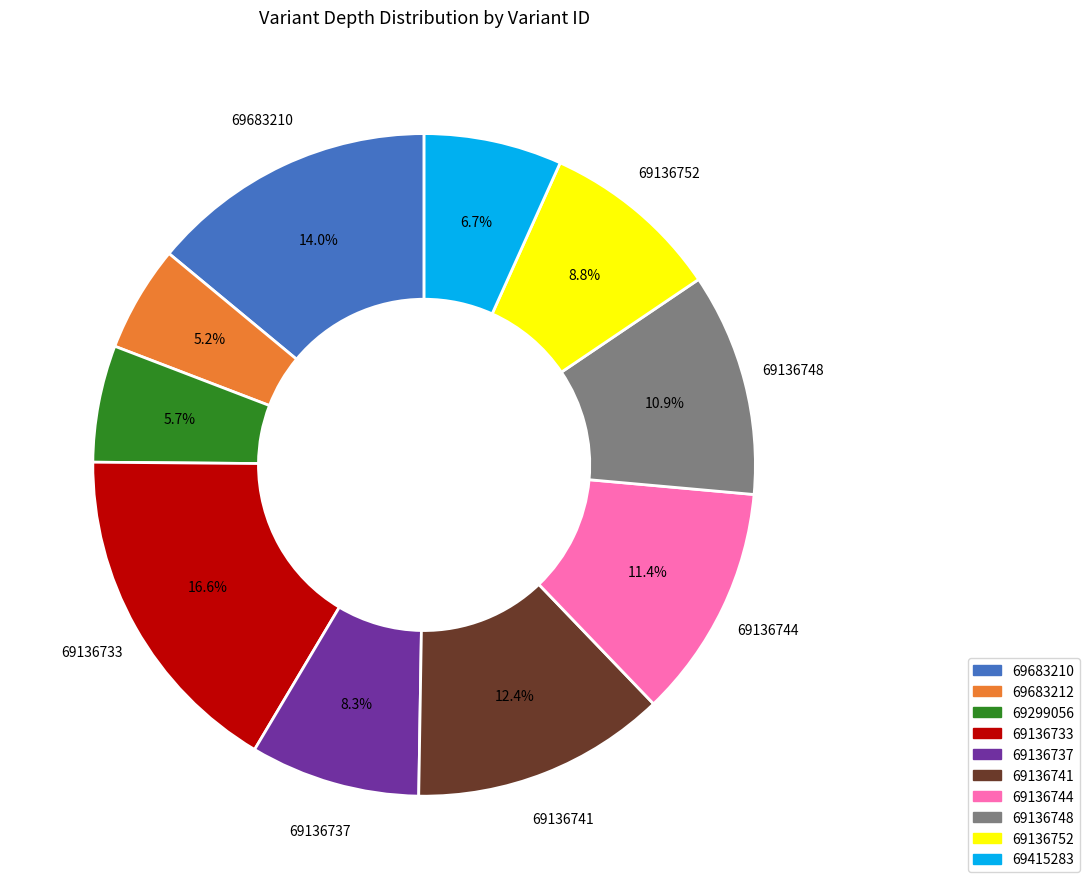

Combined, do 69136737 and 69415283 account for over 50%?

No